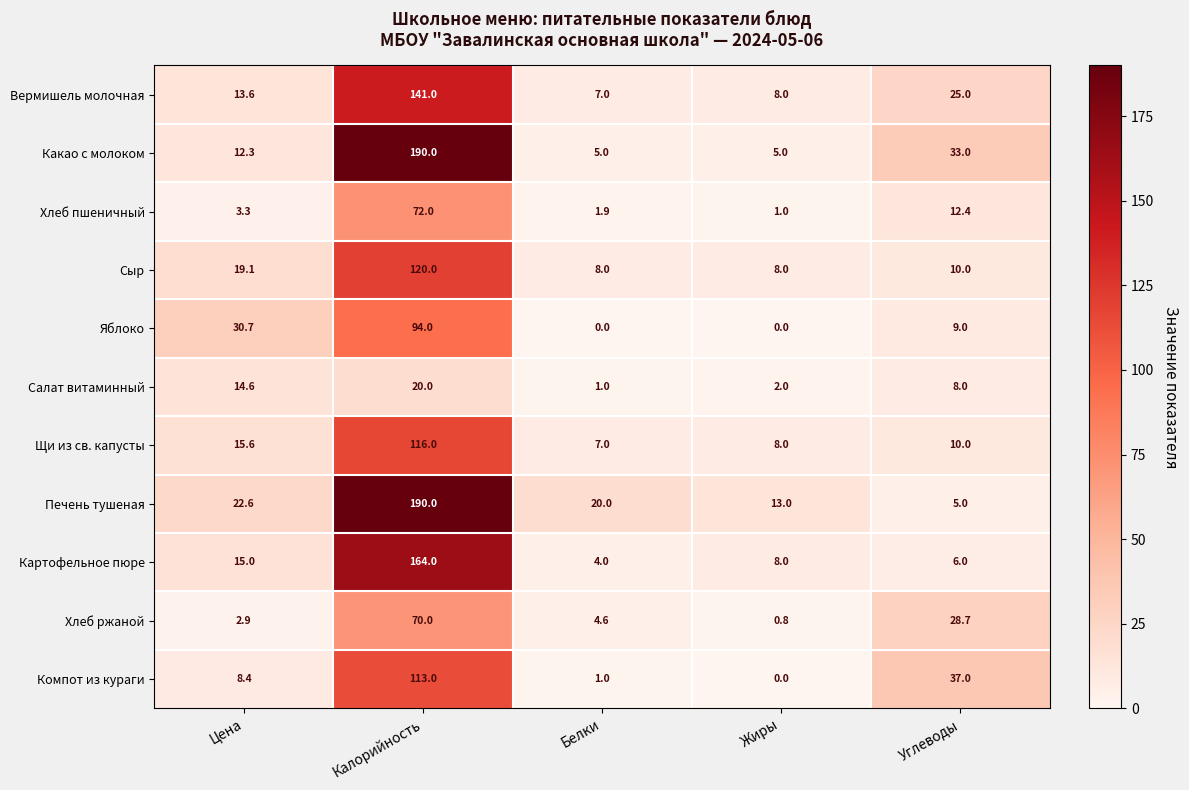

Which category has the highest value across all series?

Калорийность